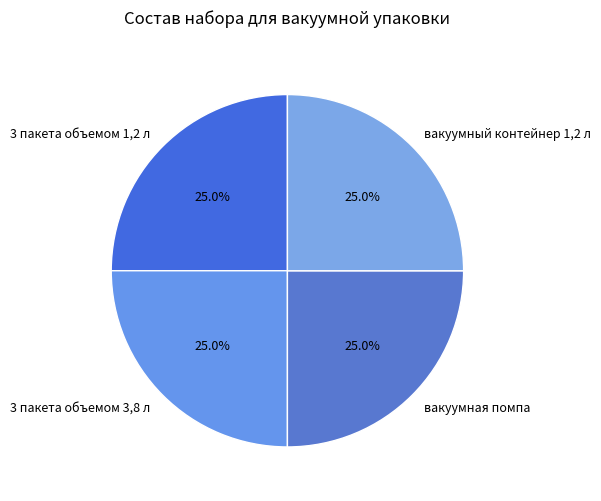

Does 3 пакета объемом 3,8 л account for over 50% of the chart?

No